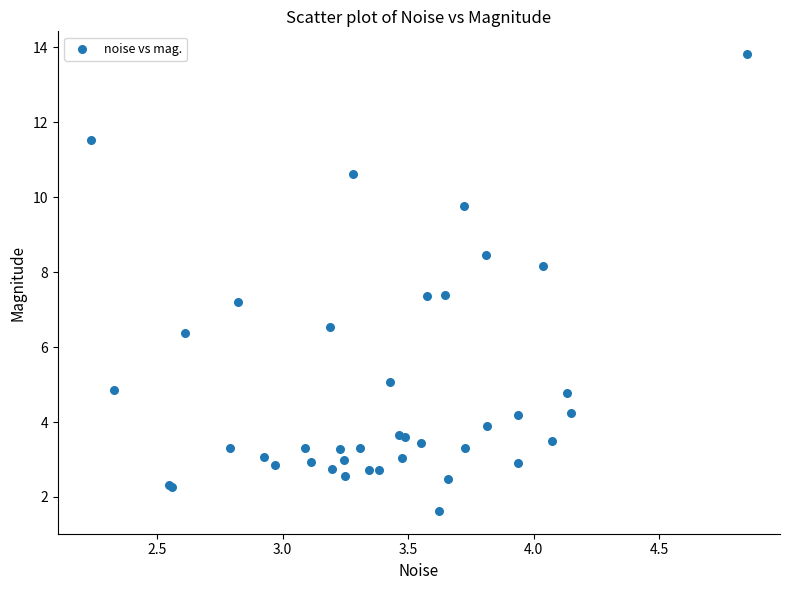

What Y value in the scatter plot is closest to 7?

7.2